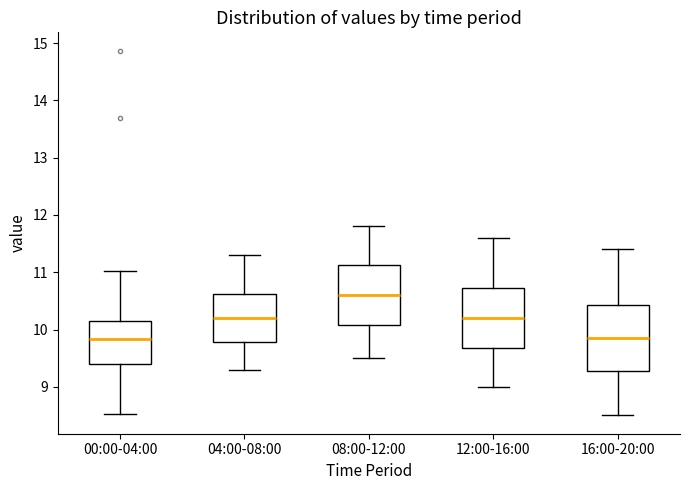

Reading left to right, read every box against the y-axis: the position of its median line, the range the box covers, and the ends of its whiskers. The values are not printed on the chart, so give them approximately, as read against the axis.

00:00-04:00: median 9.8, box 9.4 to 10.1, whiskers 8.5 to 11.0
04:00-08:00: median 10.2, box 9.8 to 10.6, whiskers 9.3 to 11.3
08:00-12:00: median 10.6, box 10.1 to 11.1, whiskers 9.5 to 11.8
12:00-16:00: median 10.2, box 9.7 to 10.7, whiskers 9.0 to 11.6
16:00-20:00: median 9.9, box 9.3 to 10.4, whiskers 8.5 to 11.4